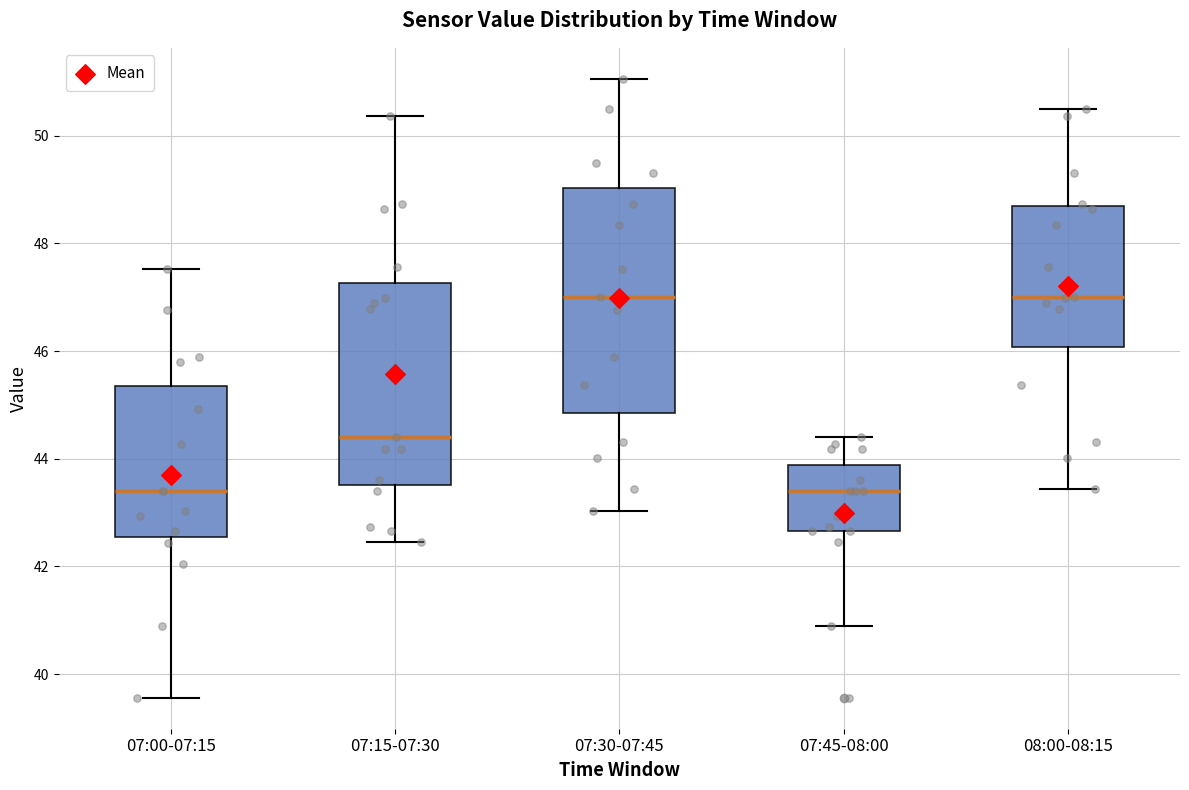

Reading left to right, read every box against the y-axis: the position of its median line, the range the box covers, and the ends of its whiskers. The values are not printed on the chart, so give them approximately, as read against the axis.

07:00-07:15: median 43.4, box 42.6 to 45.4, whiskers 39.6 to 47.6
07:15-07:30: median 44.4, box 43.6 to 47.2, whiskers 42.4 to 50.4
07:30-07:45: median 47.0, box 44.8 to 49.0, whiskers 43.0 to 51.0
07:45-08:00: median 43.4, box 42.6 to 43.8, whiskers 41.0 to 44.4
08:00-08:15: median 47.0, box 46.0 to 48.6, whiskers 43.4 to 50.4